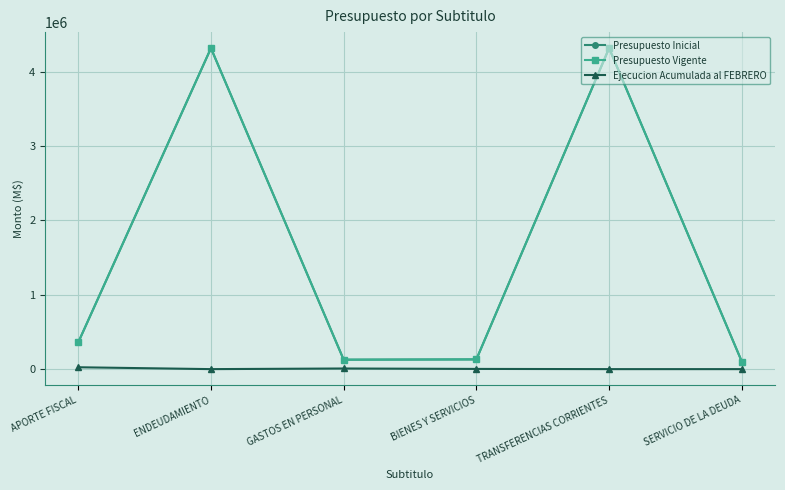

List the series in order of their peak value, lowest first.

Ejecucion Acumulada al FEBRERO, Presupuesto Inicial, Presupuesto Vigente